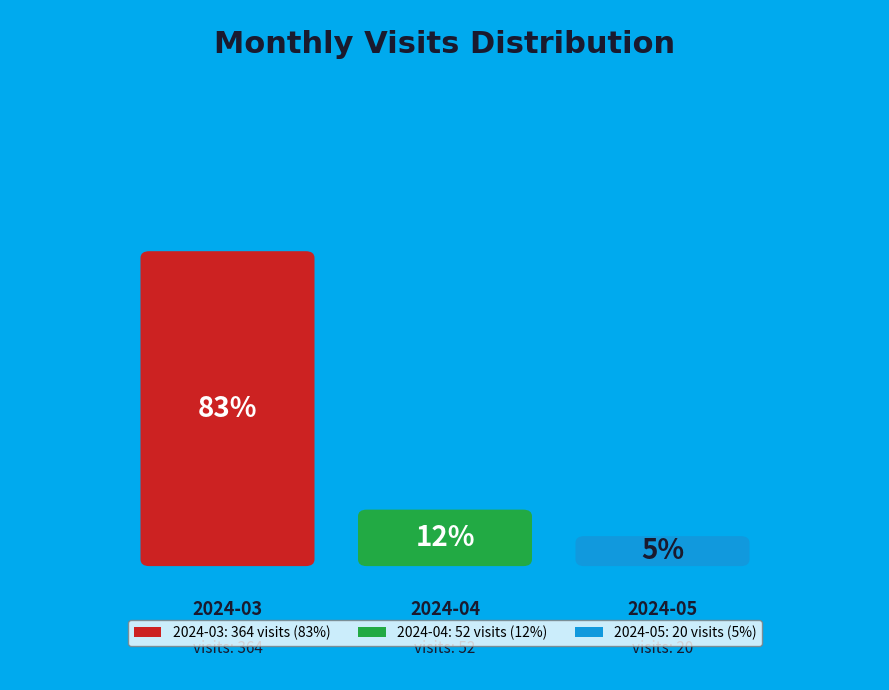

Combined, what portion of the pie is 2024-04 and 2024-05?

16.5%